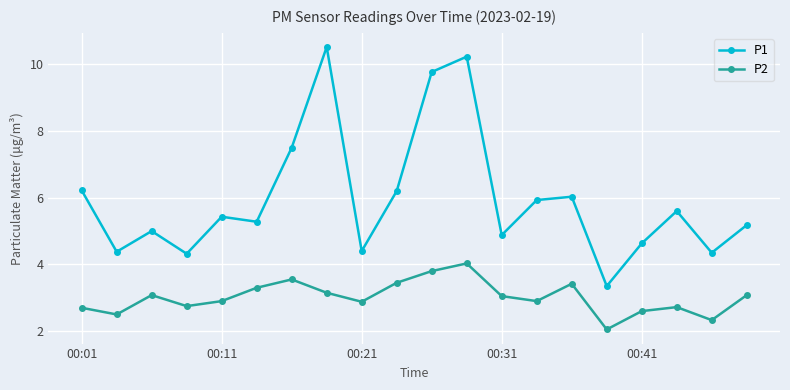

True or false: P2 has more than 2 interior local peaks.

True